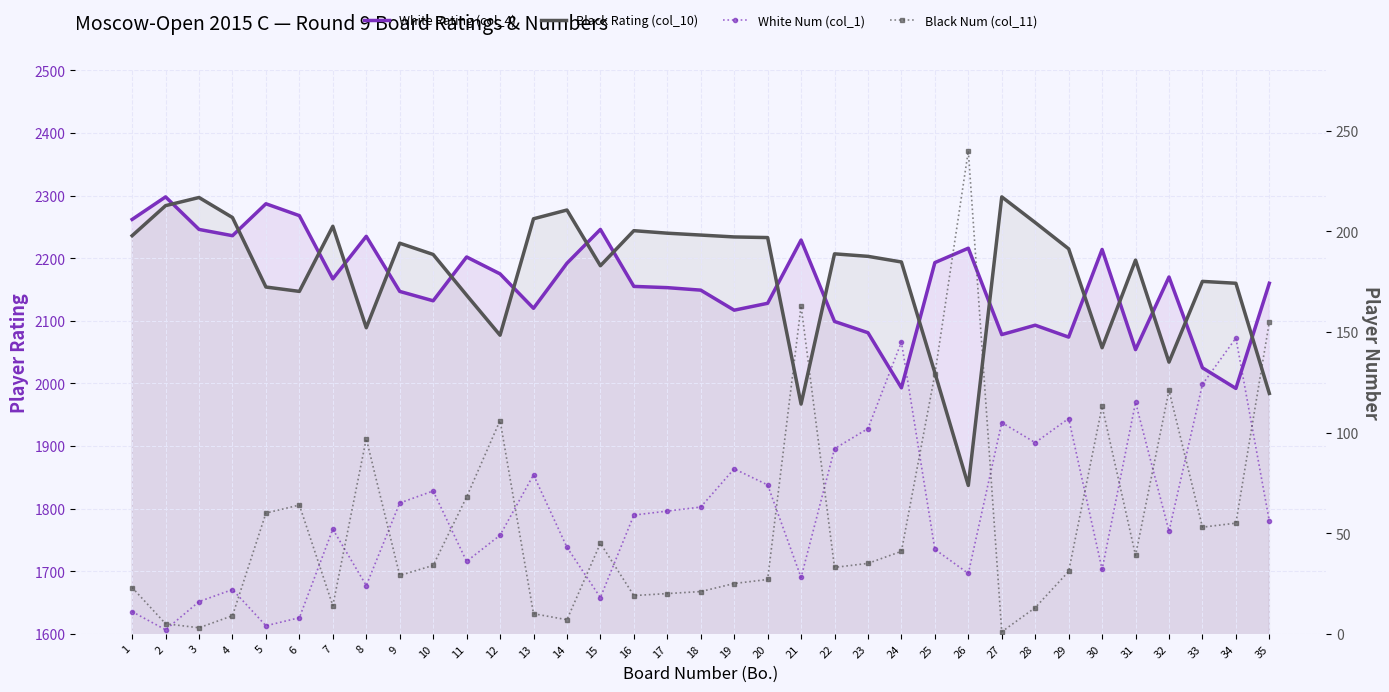

What is the highest value of the White Rating (col_4) series?

2298